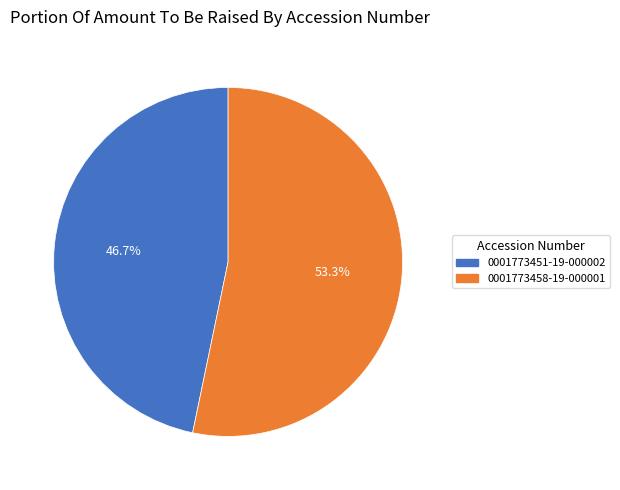

Is there a majority slice in this chart?

Yes